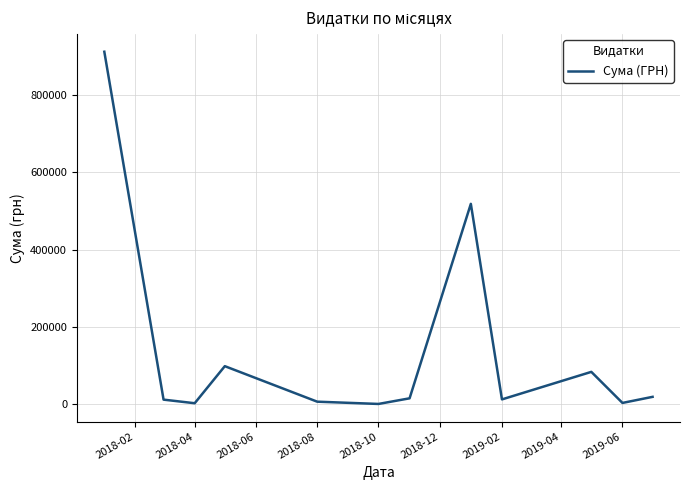

What is the greatest value displayed?

912749.9